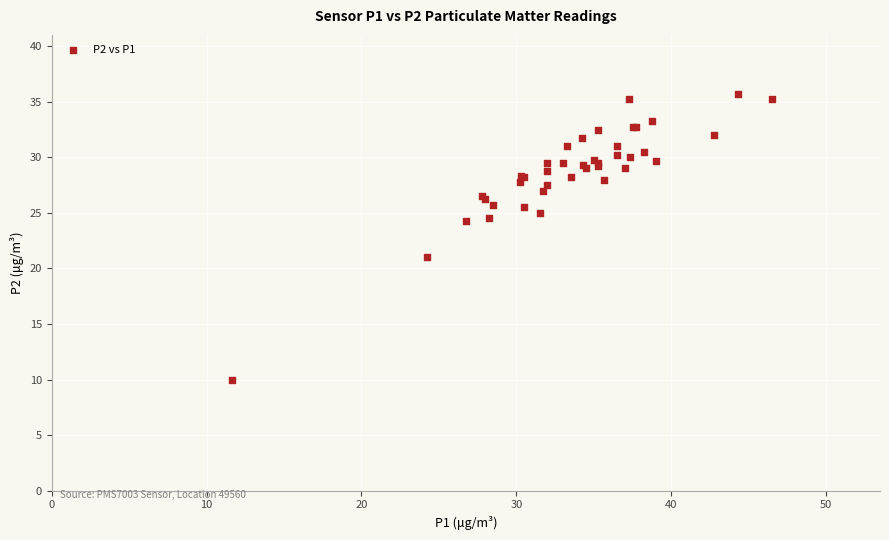

What Y value in the scatter plot is closest to 22?

21.0